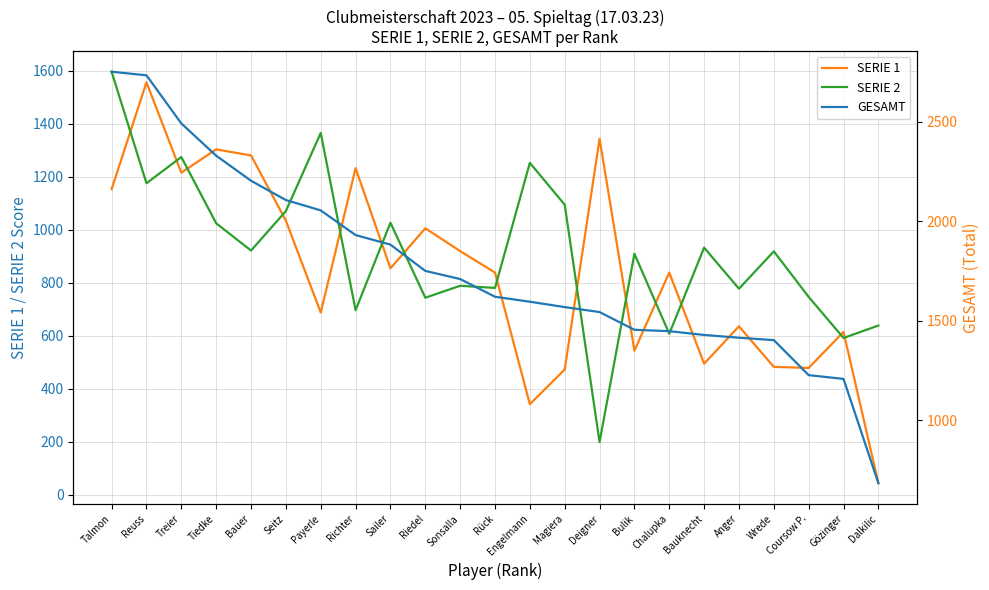

Is the value of SERIE 2 at Magiera greater than the value of GESAMT at Dalkilic?

Yes